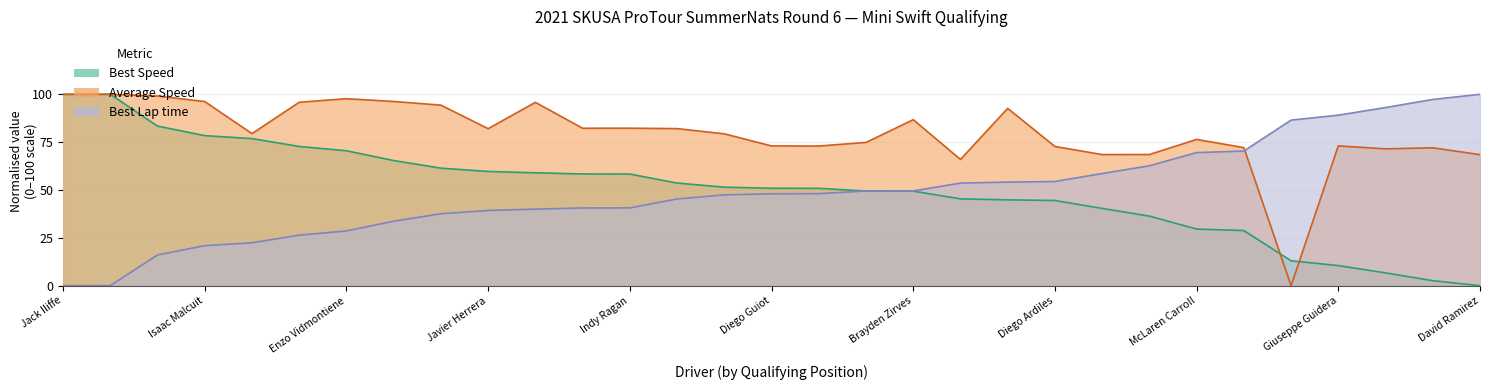

Between which two adjacent categories do Best Lap time and Best Speed first intersect?

Santiago Duran and Gavin Whitt